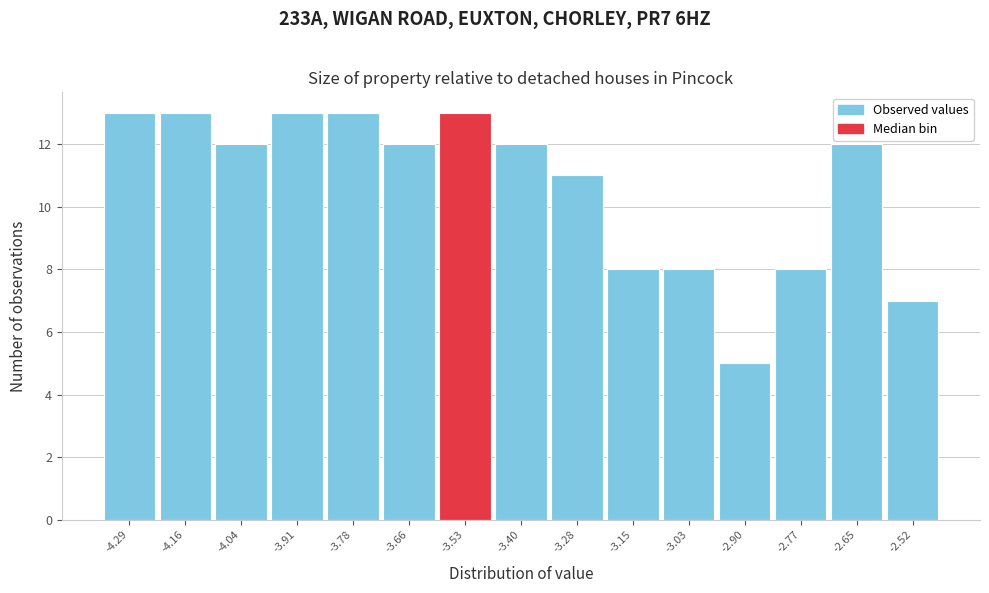

Reading left to right, transcribe this chart: for each bar, give the range it covers on the x-axis and its height. Neither the bar edges nor the heights are printed on the chart, so give them approximately, as read against the axes.

-4.350 to -4.224: 13
-4.224 to -4.098: 13
-4.098 to -3.972: 12
-3.972 to -3.846: 13
-3.846 to -3.720: 13
-3.720 to -3.594: 12
-3.594 to -3.468: 13
-3.468 to -3.342: 12
-3.342 to -3.216: 11
-3.216 to -3.090: 8
-3.090 to -2.964: 8
-2.964 to -2.838: 5
-2.838 to -2.712: 8
-2.712 to -2.586: 12
-2.586 to -2.460: 7